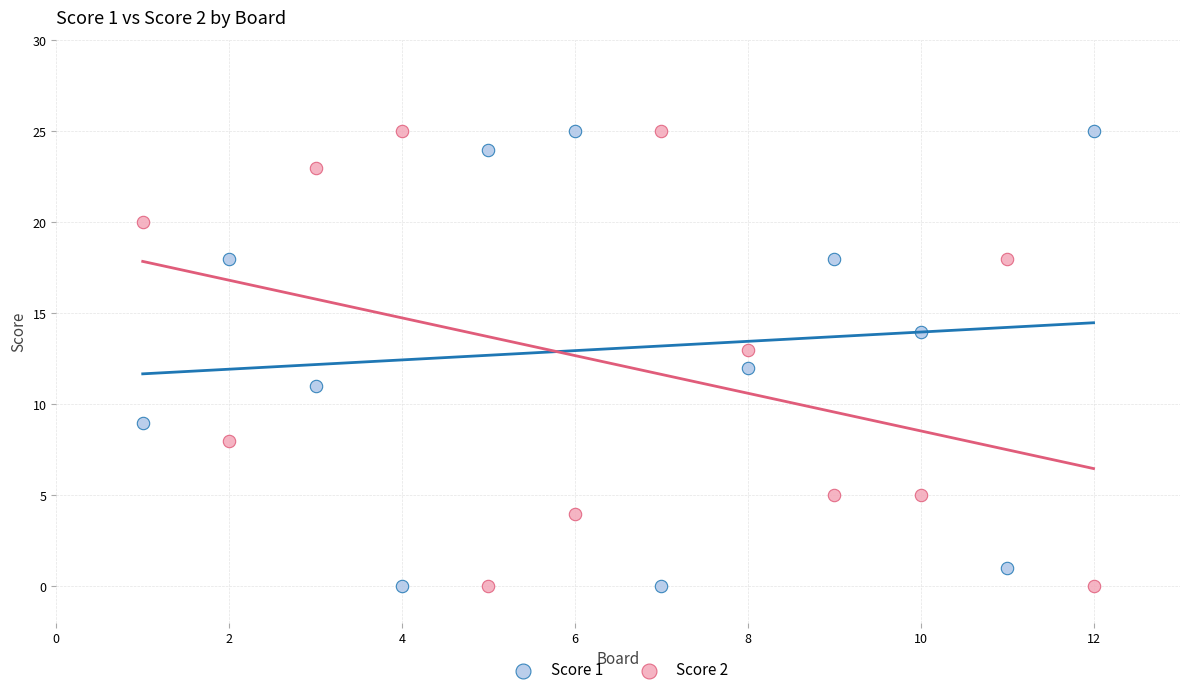

Across all data points, what is the range of X values (max minus min)?

11